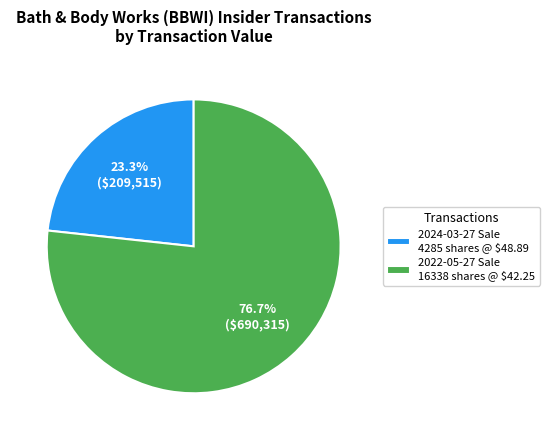

How many segments does this pie chart have?

2